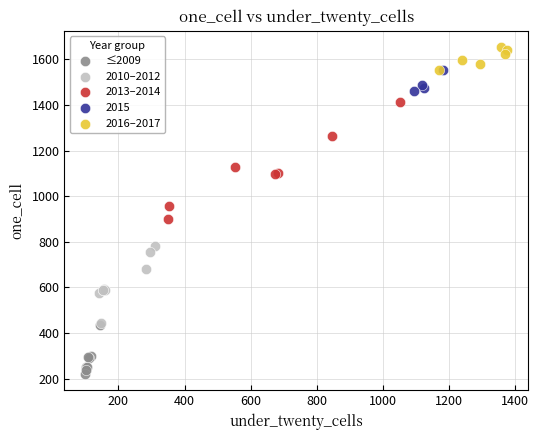

Which series contains the lowest Y value?

≤2009